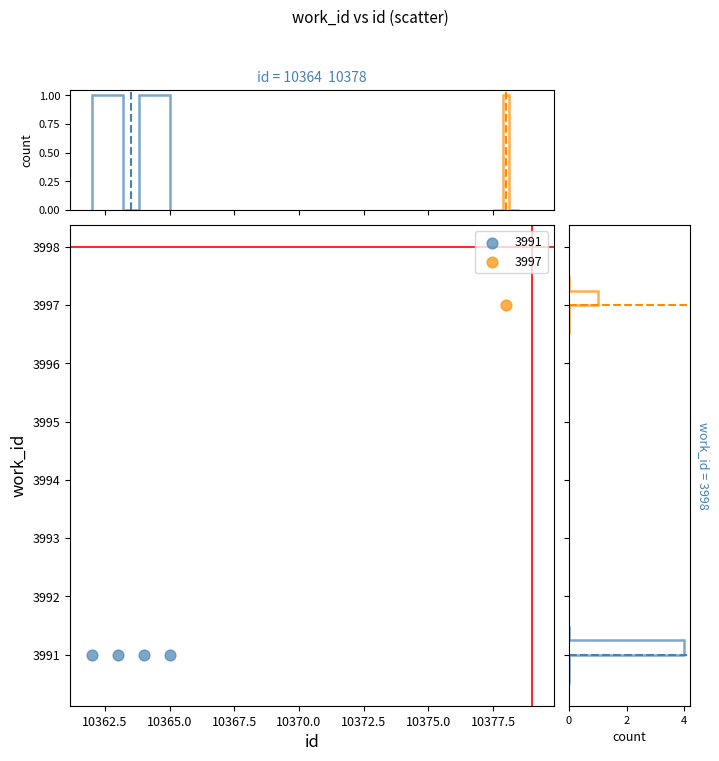

What are all the series names shown in the legend?

3991, 3997